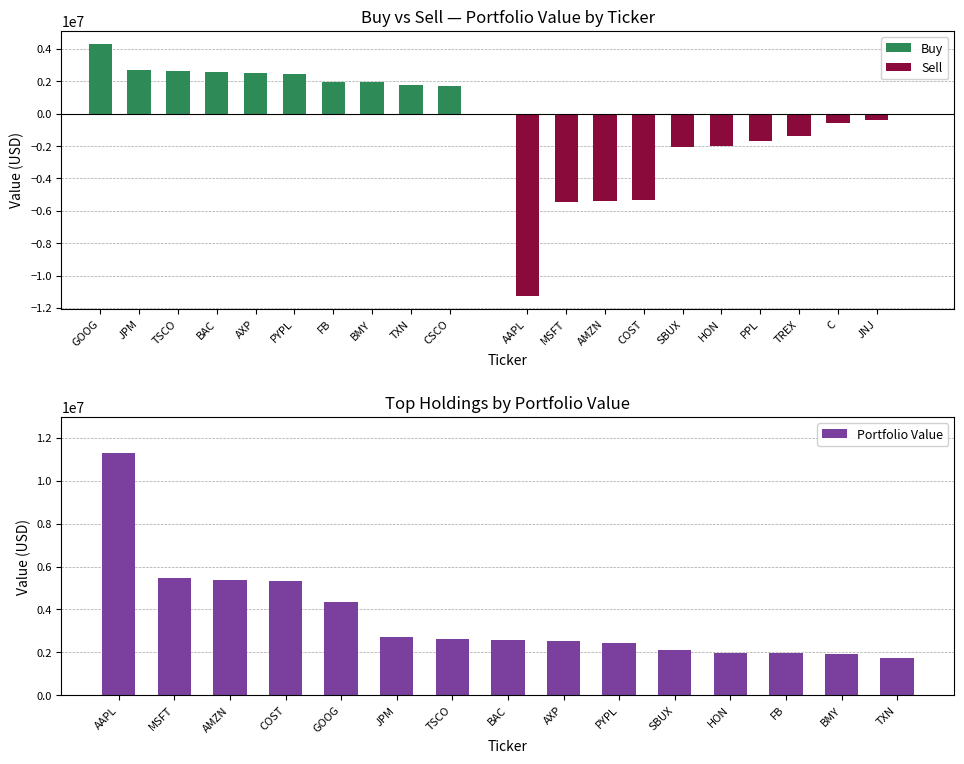

Read the Buy value at BMY, to the nearest 100.

1944000